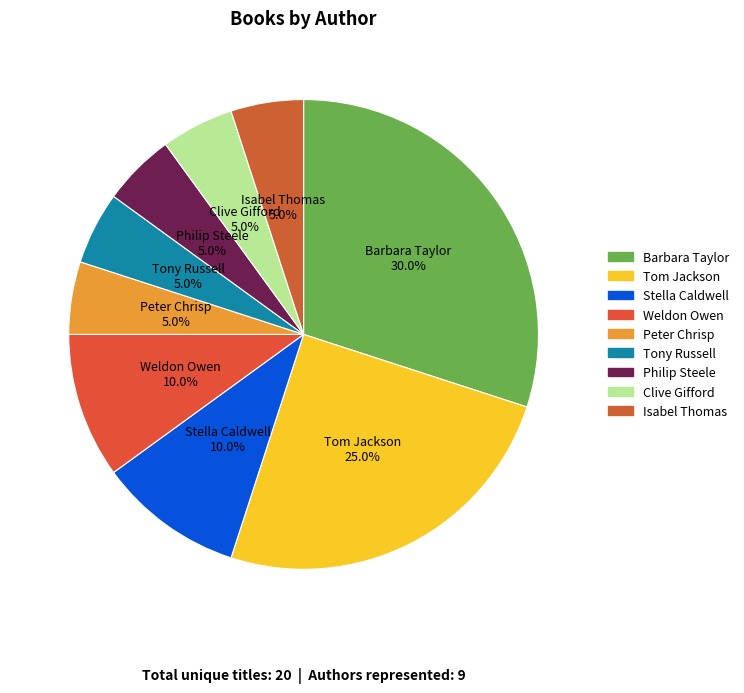

Is the sum of Stella Caldwell and Tom Jackson greater than half?

No